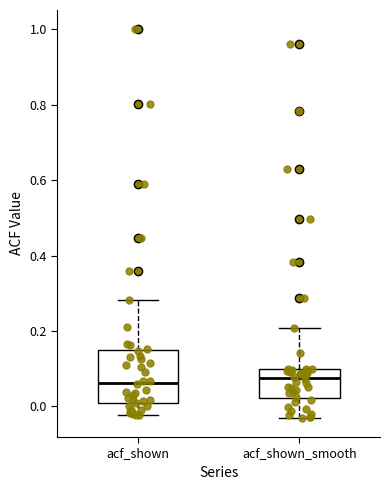

Reading left to right, transcribe this box plot: for each box, give where its median line is, the range the box spans, and where its two whiskers end, as read against the y-axis. The values are not printed on the chart, so give them approximately, as read against the axis.

acf_shown: median 0.06, box 0.00 to 0.14, whiskers -0.02 to 0.28
acf_shown_smooth: median 0.08, box 0.02 to 0.10, whiskers -0.02 to 0.20